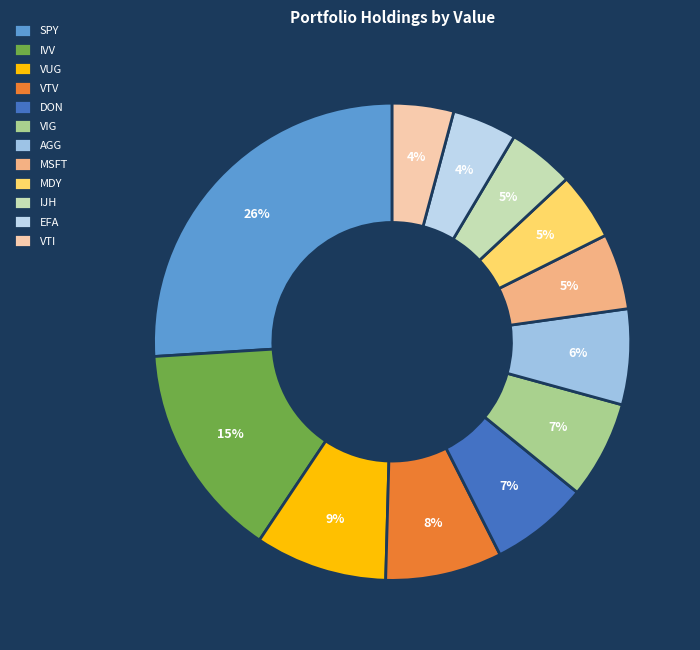

Count the number of slices in the pie.

12